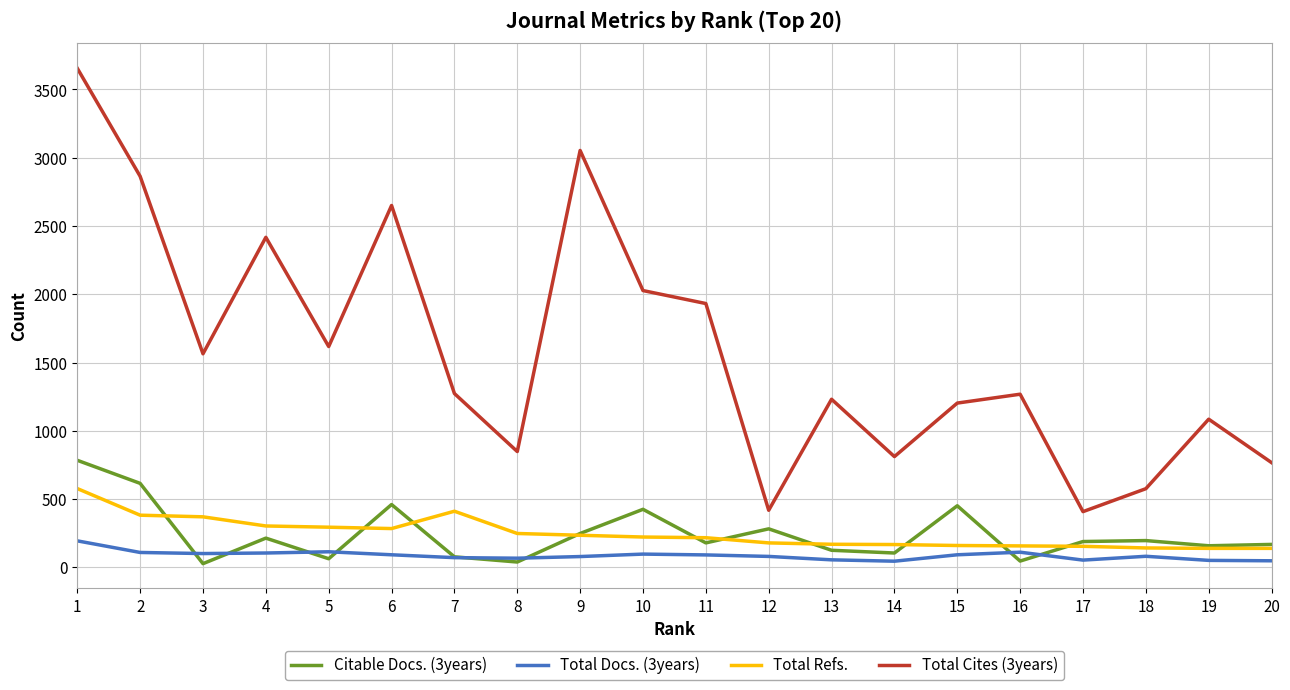

Which series has the largest range (max minus min)?

Total Cites (3years)